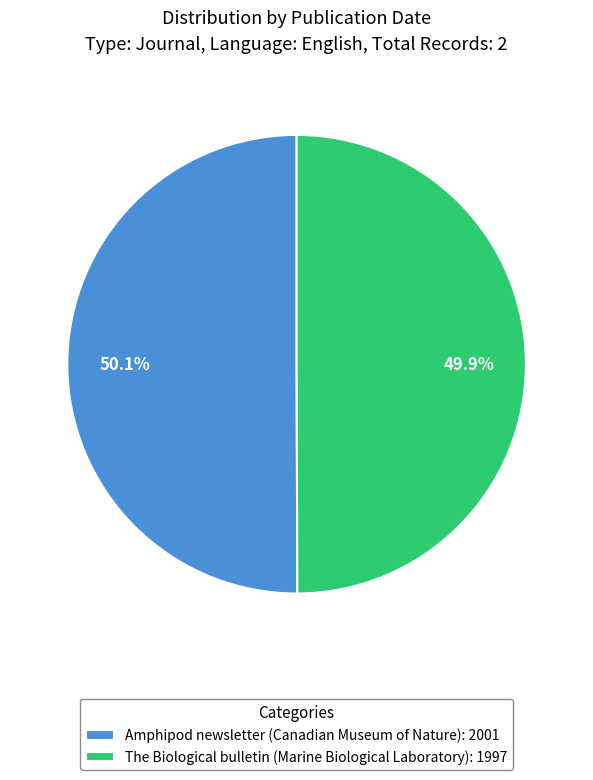

What is the total percentage of Amphipod newsletter (Canadian Museum of Nature) and The Biological bulletin (Marine Biological Laboratory)?

100.0%